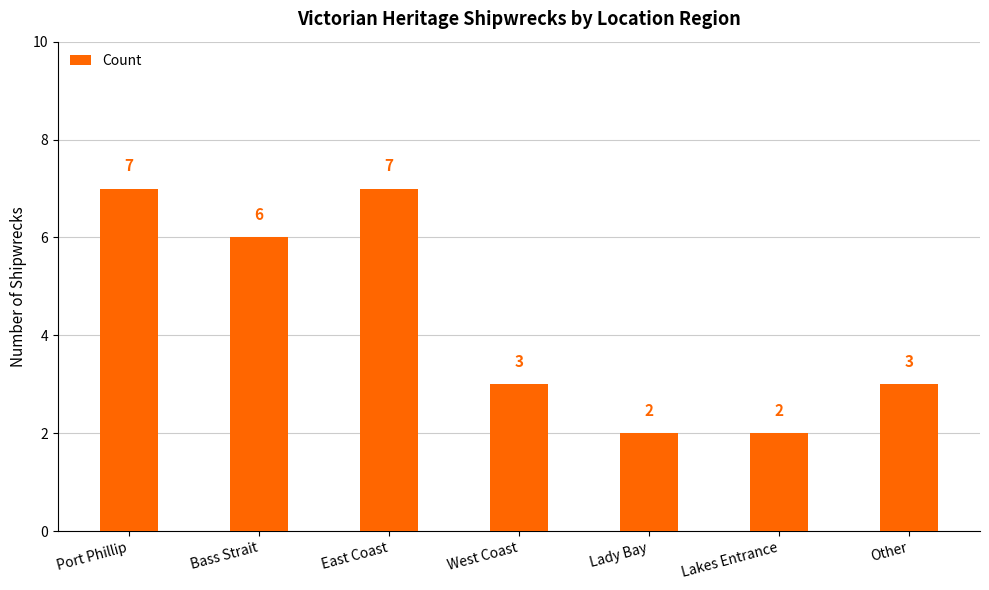

Reading right to left, extract all data points from this chart.

Other=3	Lakes Entrance=2	Lady Bay=2	West Coast=3	East Coast=7	Bass Strait=6	Port Phillip=7